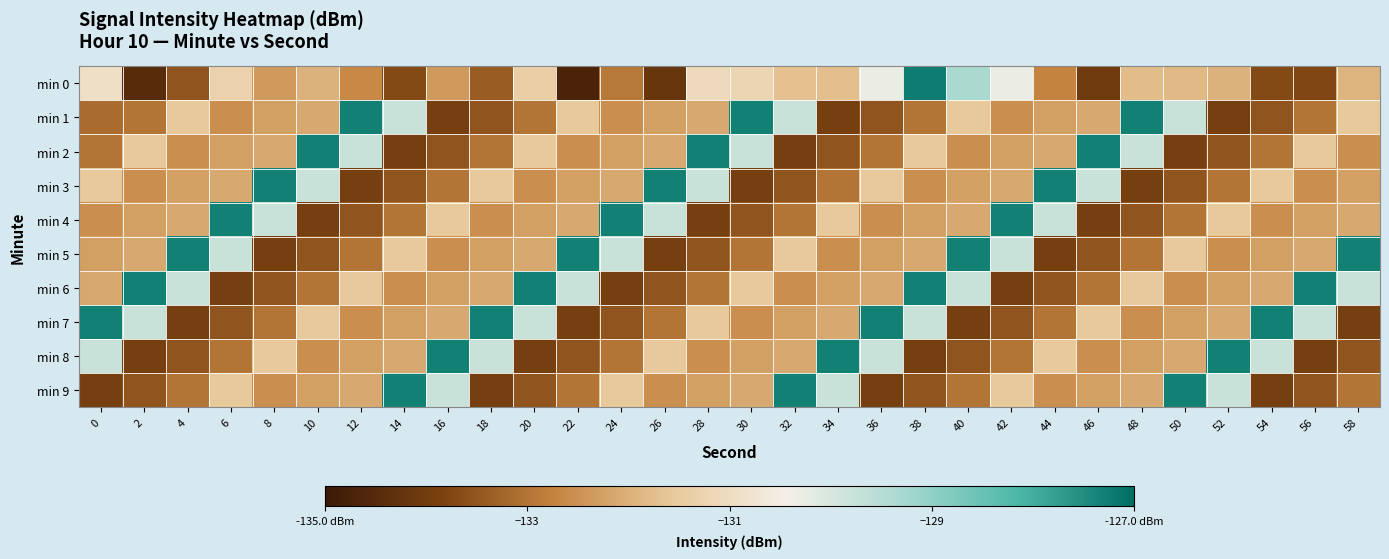

Rank the series at 34 from lowest to highest value.

min 1, min 2, min 3, min 5, min 6, min 7, min 0, min 4, min 9, min 8